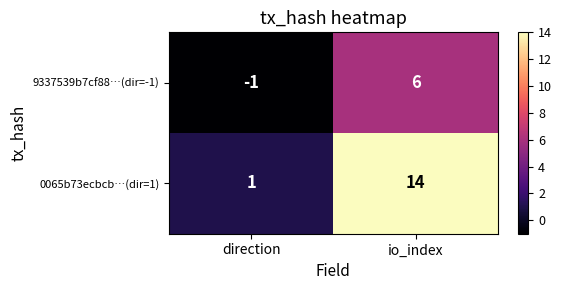

How many data points in 0065b73ecbcb…(dir=1) are less than 14?

1